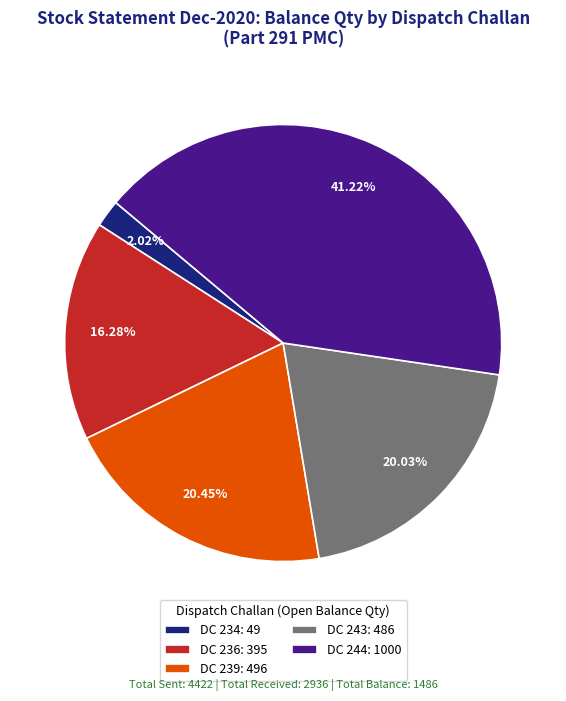

Is there any slice that represents more than half of the pie?

No